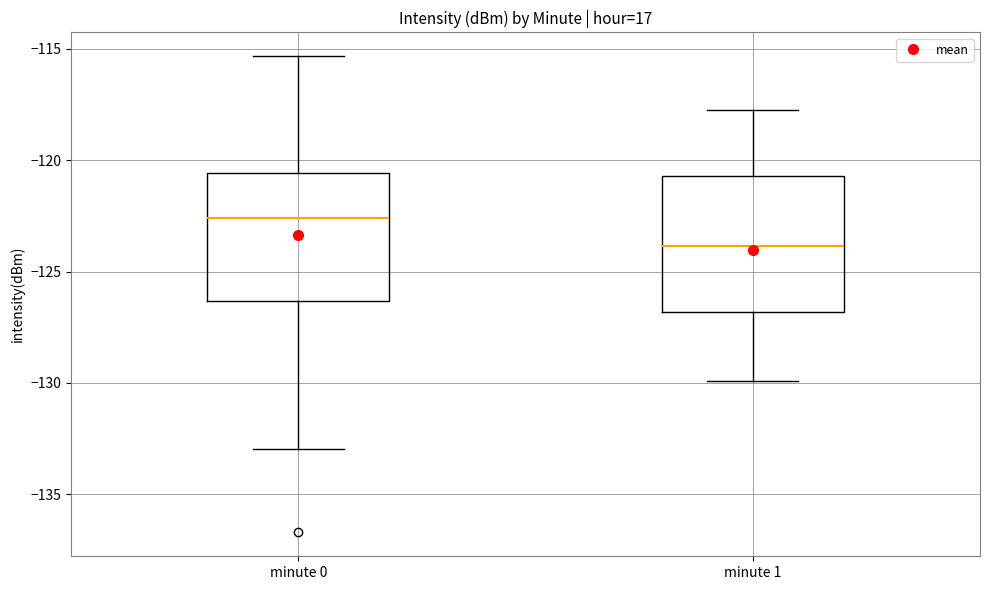

Reading left to right, transcribe this box plot: for each box, give where its median line is, the range the box spans, and where its two whiskers end, as read against the y-axis. The values are not printed on the chart, so give them approximately, as read against the axis.

minute 0: median -122.5, box -126.5 to -120.5, whiskers -133.0 to -115.5
minute 1: median -124.0, box -127.0 to -120.5, whiskers -130.0 to -117.5